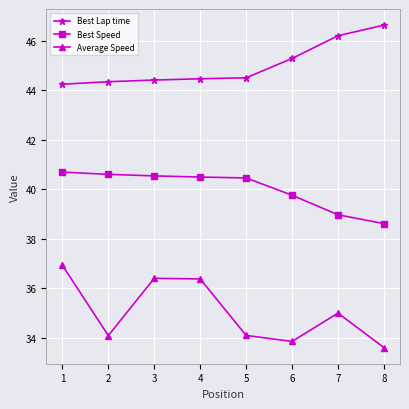

What is the difference between the highest and lowest values at 2?

10.3